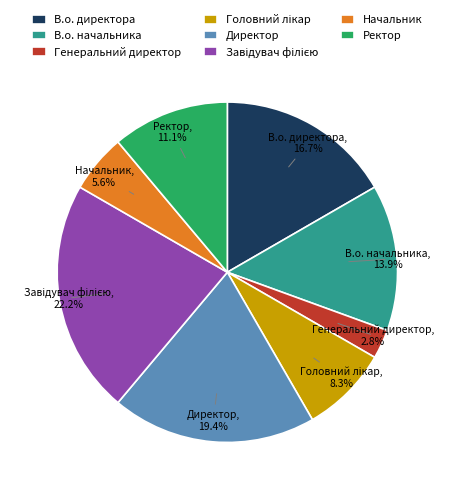

How much of the chart is everything except В.о. начальника?

86.1%